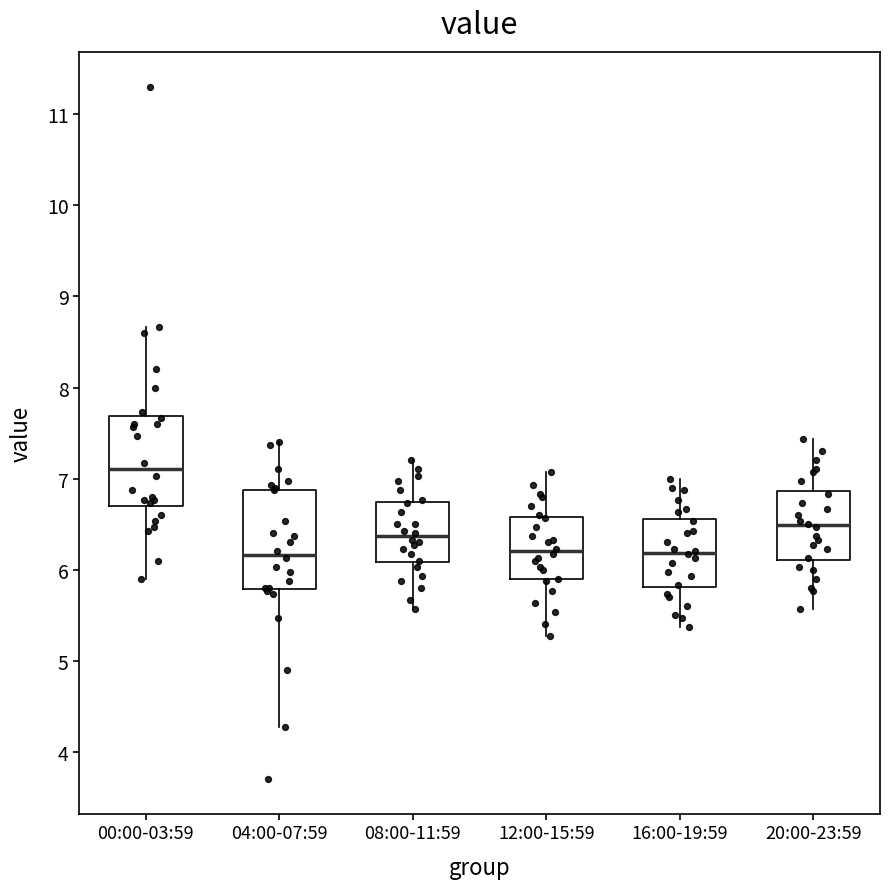

Where does the lower whisker of the box for 16:00-19:59 end on the y-axis? The values are not printed on the chart, so give them approximately, as read against the axis.

5.4